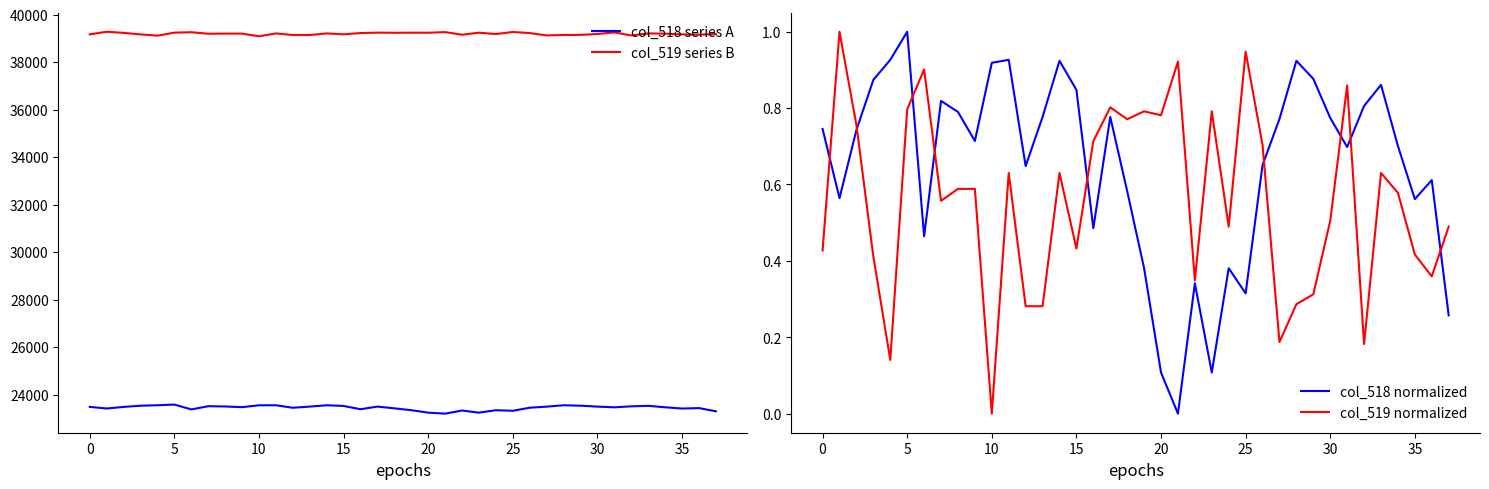

Reading left to right, extract all data points from this chart.

col_518 series A: 23483.0	23414.0	23482.0	23532.0	23552.0	23580.0	23376.0	23511.0	23500.0	23471.0	23549.0	23552.0	23446.0	23495.0	23551.0	23522.0	23384.0	23495.0	23421.0	23344.0	23240.0	23199.0	23329.0	23240.0	23344.0	23319.0	23447.0	23493.0	23551.0	23533.0	23494.0	23465.0	23506.0	23527.0	23466.0	23413.0	23432.0	23297.0
col_519 series B: 39171.0	39281.0	39234.0	39168.0	39116.0	39242.0	39262.0	39196.0	39202.0	39202.0	39089.0	39210.0	39143.0	39143.0	39210.0	39172.0	39226.0	39243.0	39237.0	39241.0	39239.0	39266.0	39156.0	39241.0	39183.0	39271.0	39224.0	39125.0	39144.0	39149.0	39186.0	39254.0	39124.0	39210.0	39200.0	39169.0	39158.0	39183.0
col_518 normalized: 0.7	0.6	0.7	0.9	0.9	1.0	0.5	0.8	0.8	0.7	0.9	0.9	0.6	0.8	0.9	0.8	0.5	0.8	0.6	0.4	0.1	0.0	0.3	0.1	0.4	0.3	0.7	0.8	0.9	0.9	0.8	0.7	0.8	0.9	0.7	0.6	0.6	0.3
col_519 normalized: 0.4	1.0	0.8	0.4	0.1	0.8	0.9	0.6	0.6	0.6	0.0	0.6	0.3	0.3	0.6	0.4	0.7	0.8	0.8	0.8	0.8	0.9	0.3	0.8	0.5	0.9	0.7	0.2	0.3	0.3	0.5	0.9	0.2	0.6	0.6	0.4	0.4	0.5